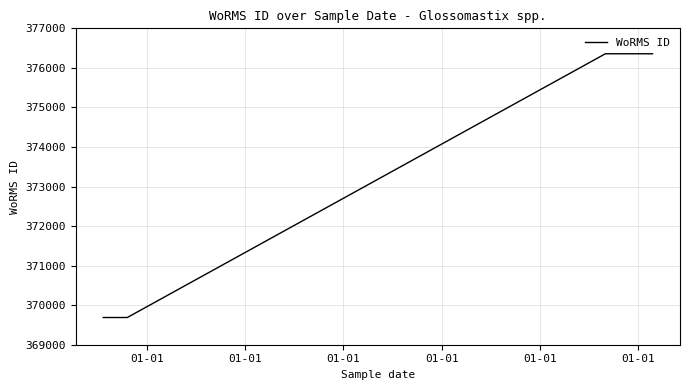

What is the change in value from 01-01 to 01-01?

+6669